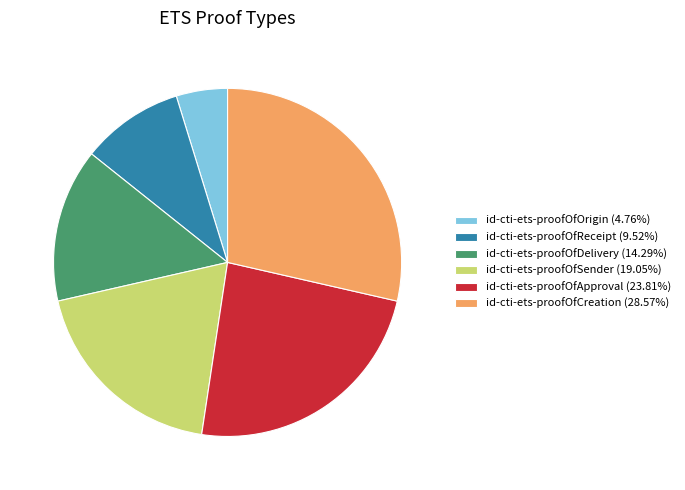

Do id-cti-ets-proofOfOrigin (4.76%) and id-cti-ets-proofOfDelivery (14.29%) together represent more than half of the pie?

No